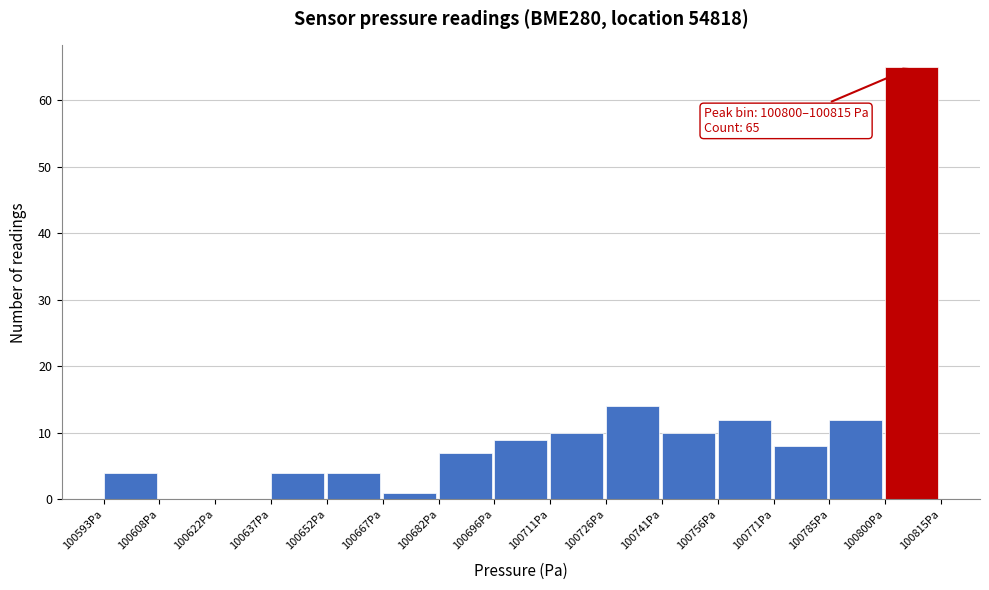

Which range on the x-axis has the tallest bar?

100800 to 100816